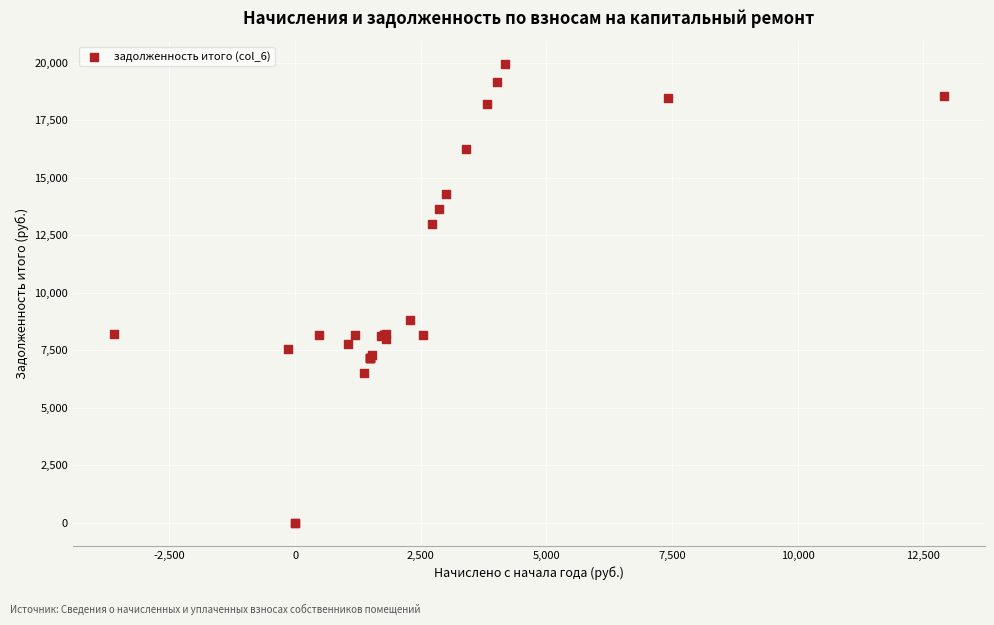

What Y value in the scatter plot is closest to 9972?

8835.6